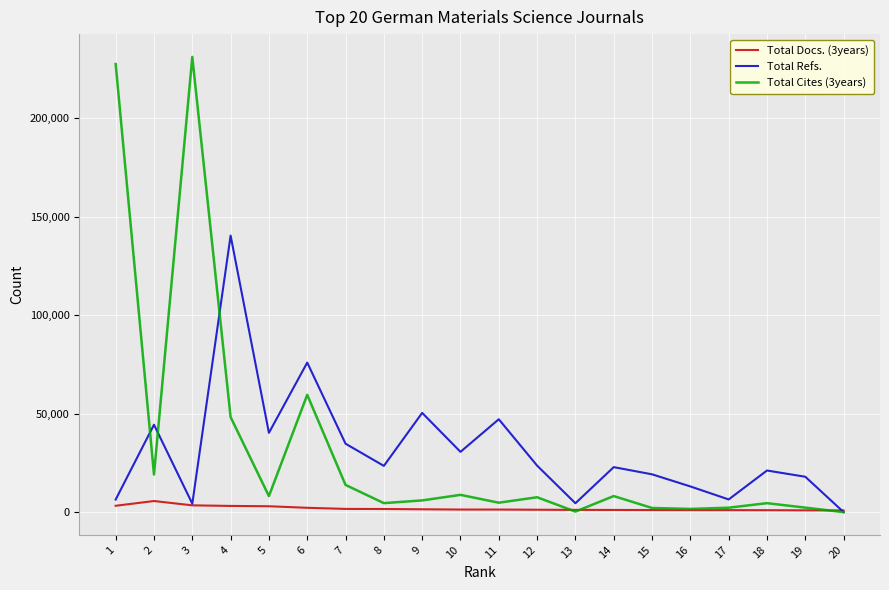

The value of Total Cites (3years) at 3 is 231291. True or false?

True